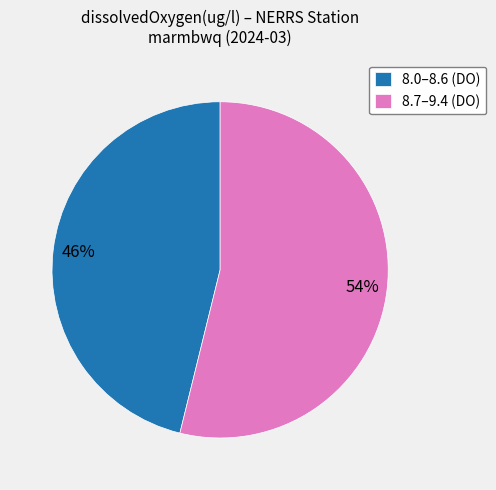

Which has a higher value, 8.0–8.6 (DO) or 8.7–9.4 (DO)?

8.7–9.4 (DO)